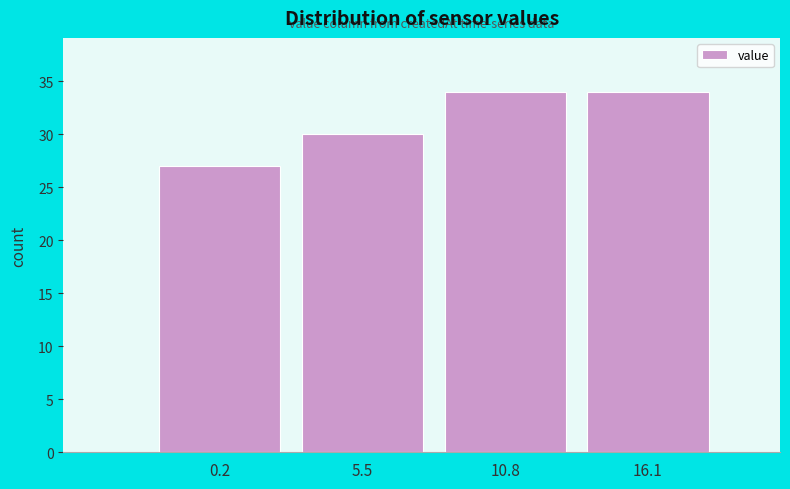

Reading left to right, extract all data points from this chart.

27	30	34	34